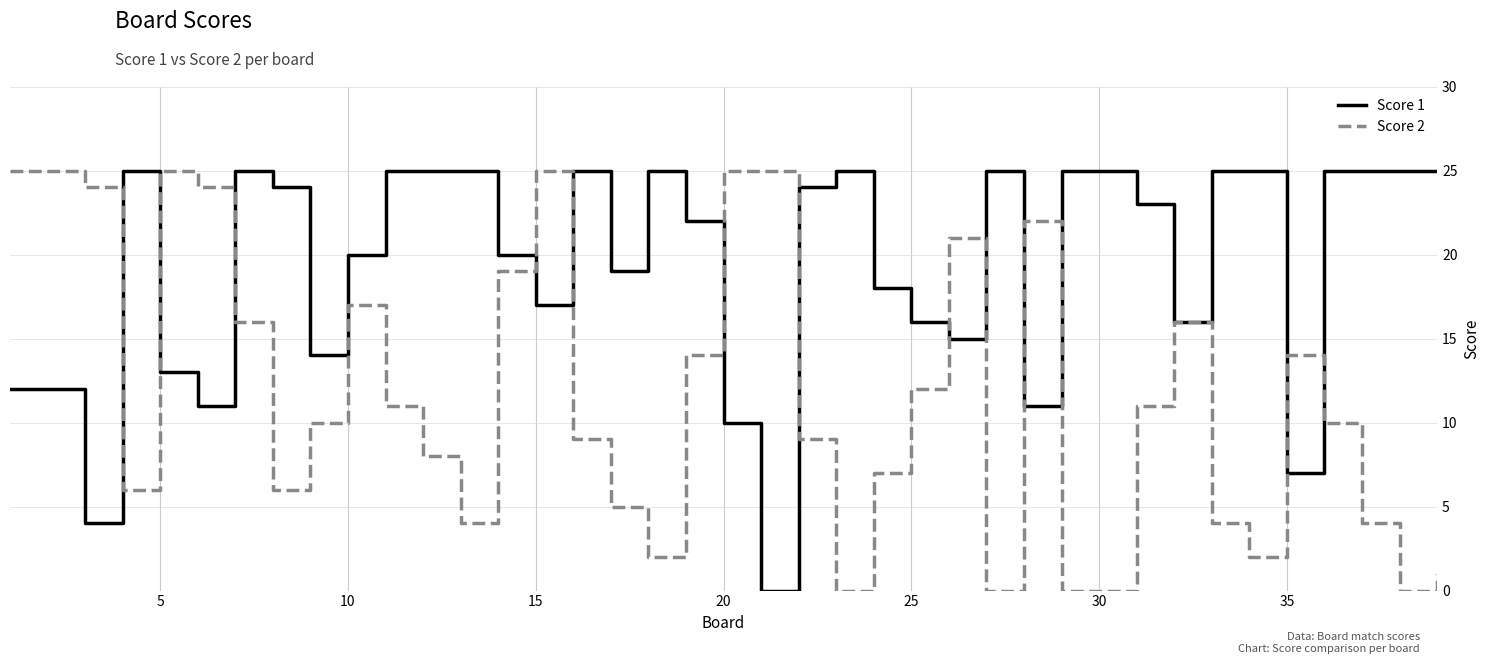

Which series has the largest total across all categories?

Score 1